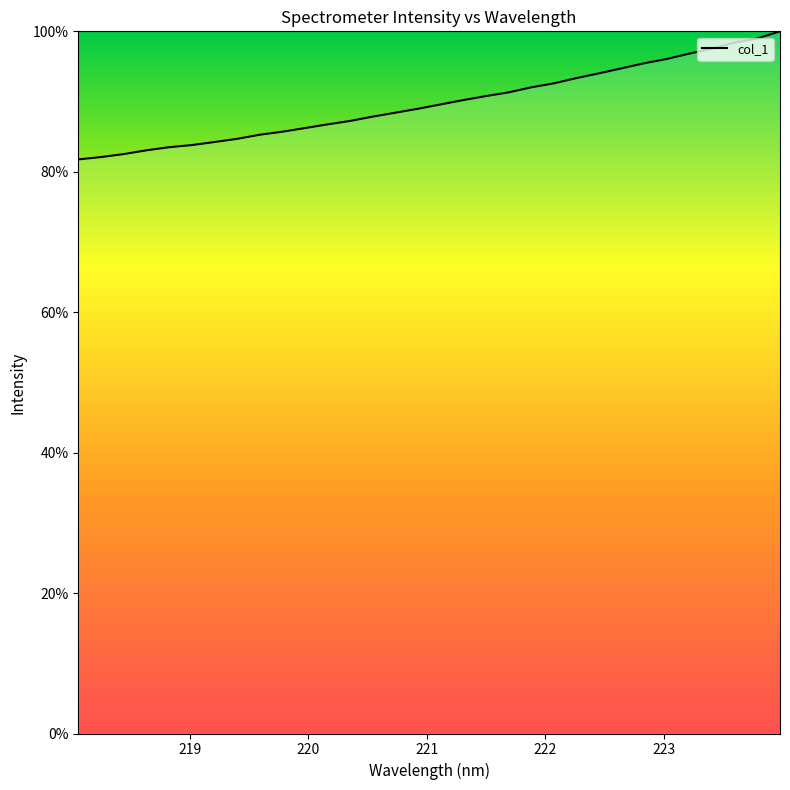

What is the difference between the maximum and minimum values?

18.2